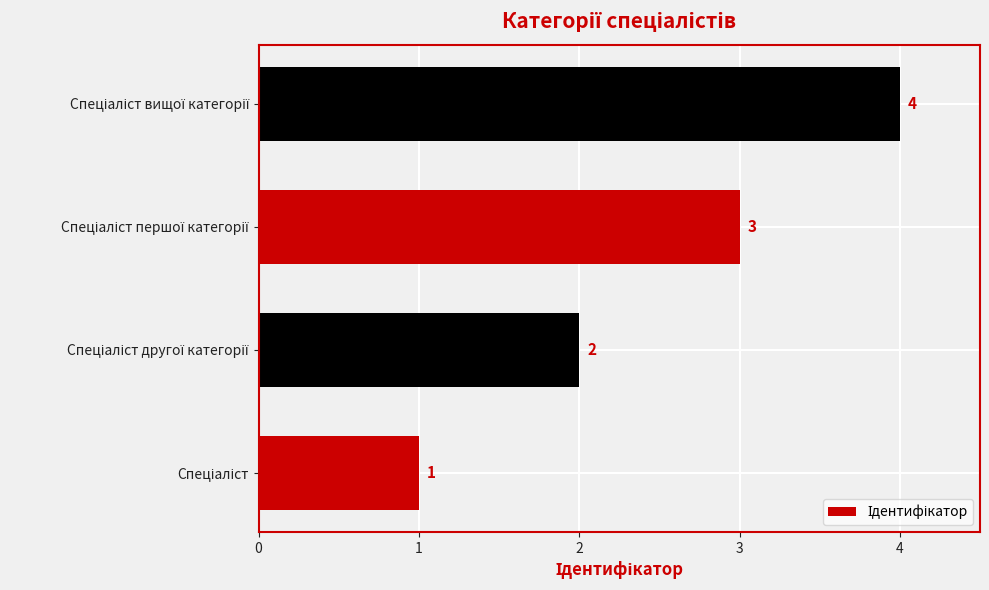

Count the values in the range 2 to 4.

3